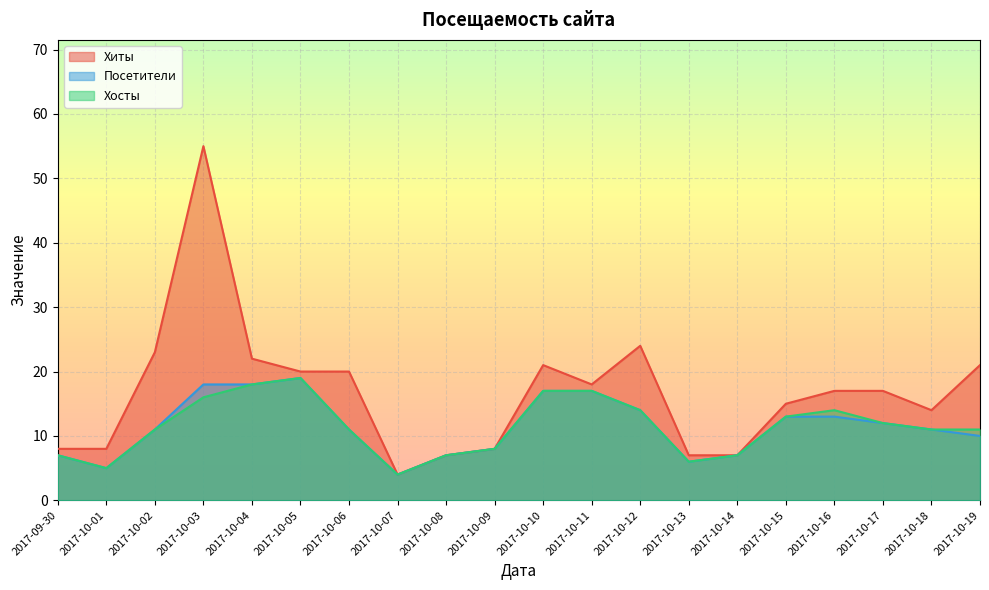

What is the difference between the maximum and second lowest values in the Посетители series?

14